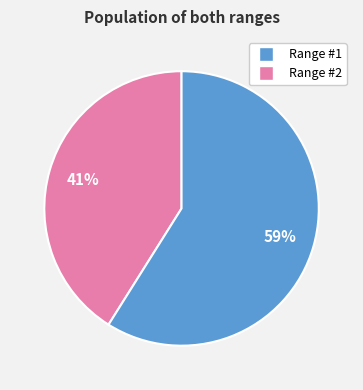

To the nearest percent, what is the average slice percentage?

50%